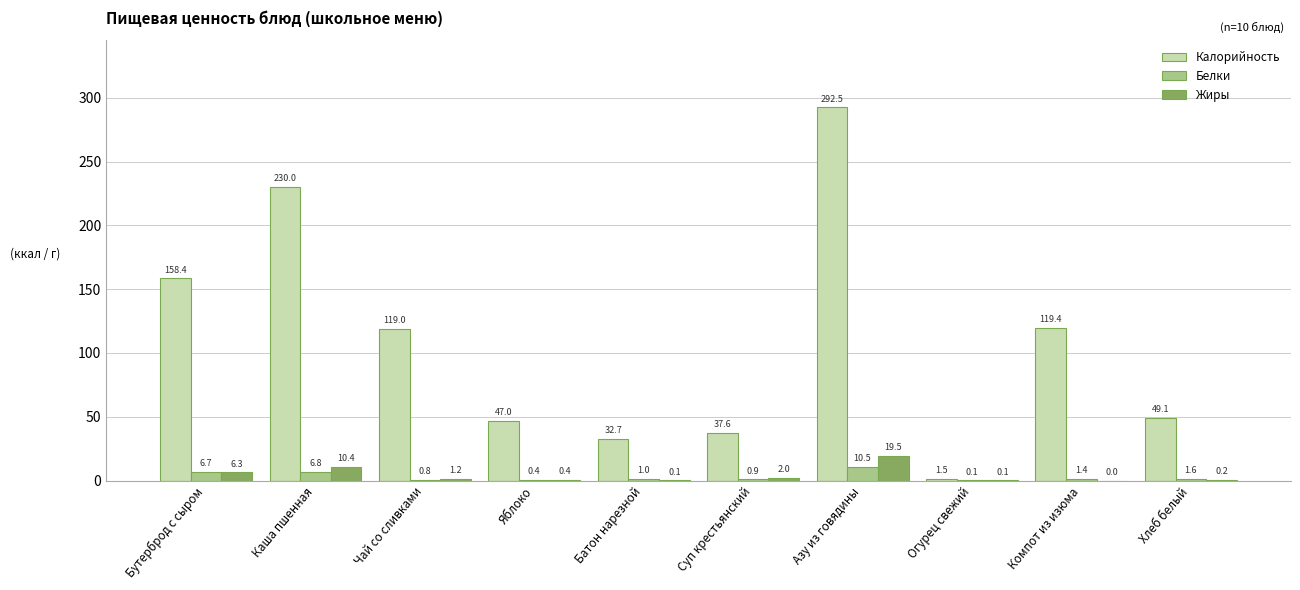

What value does the Калорийность series have at Азу из говядины?

292.5